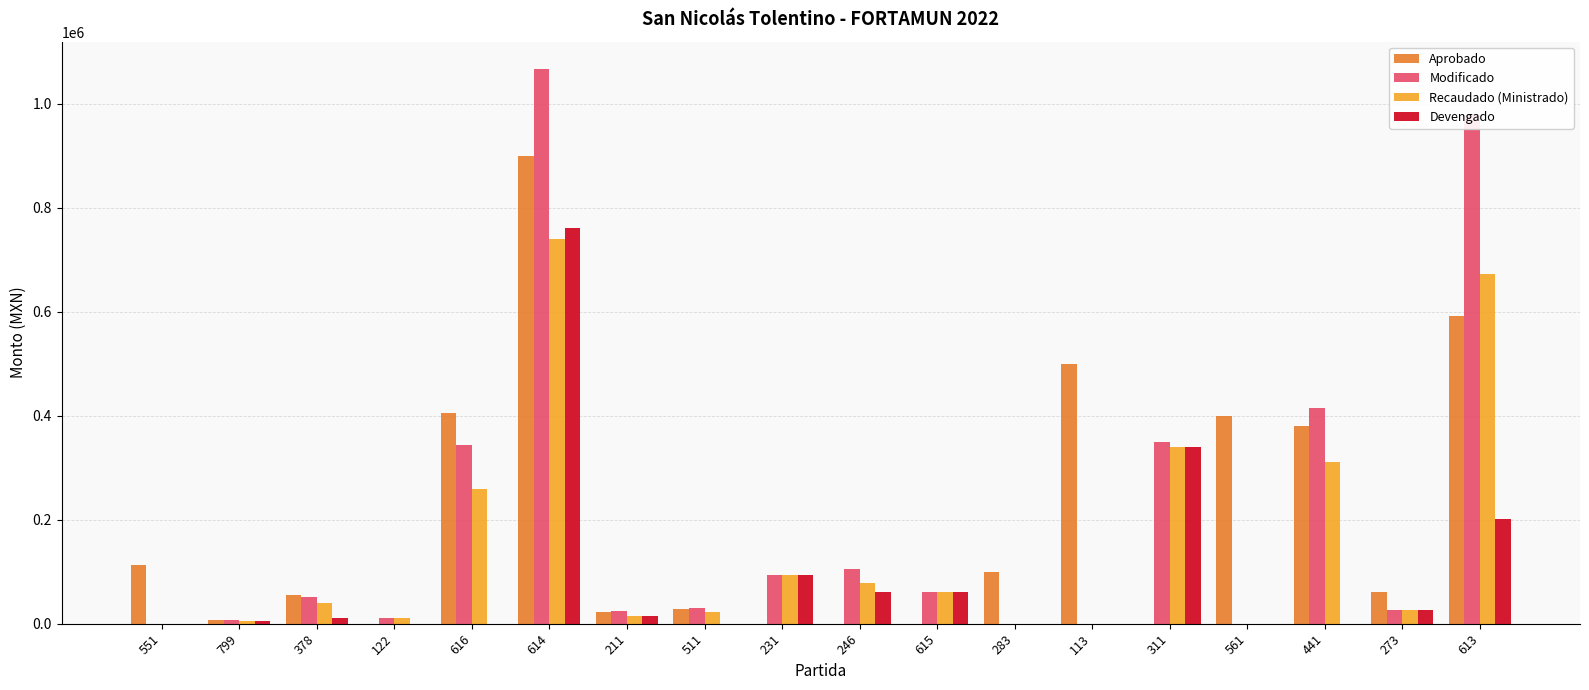

What is the spread (max minus min) of values at 273?

33107.2